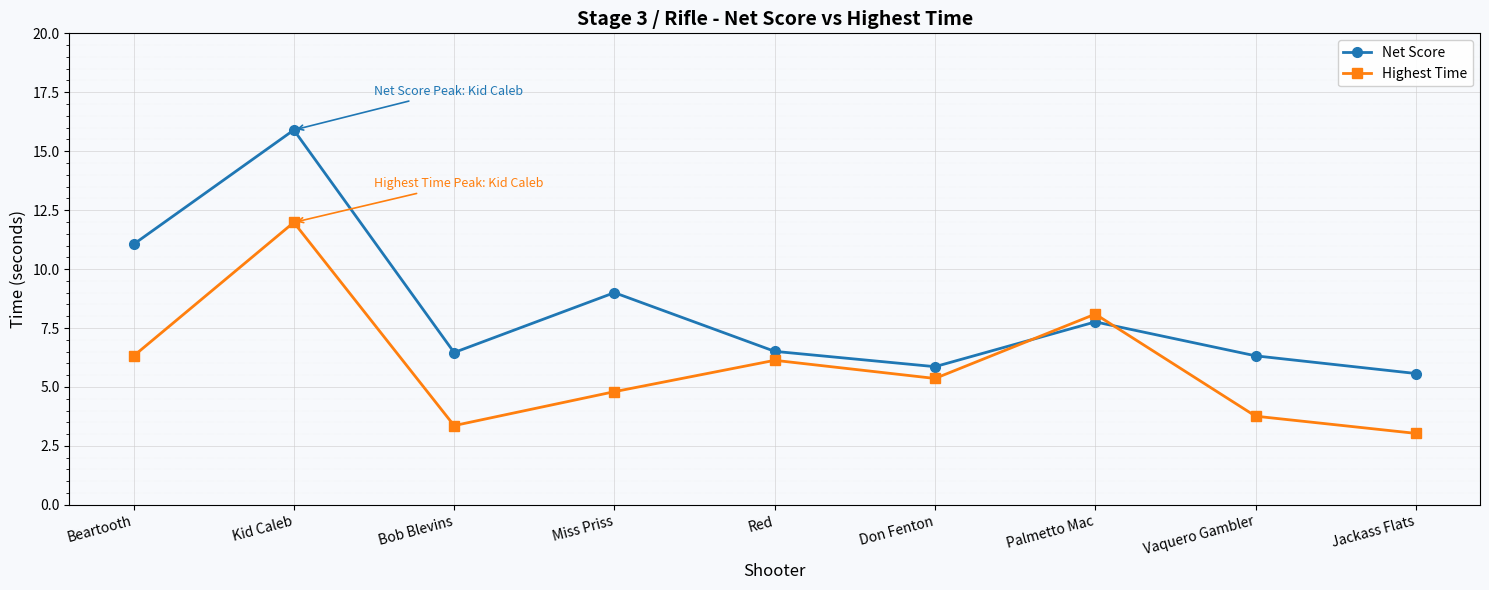

Which series has the largest total across all categories?

Net Score